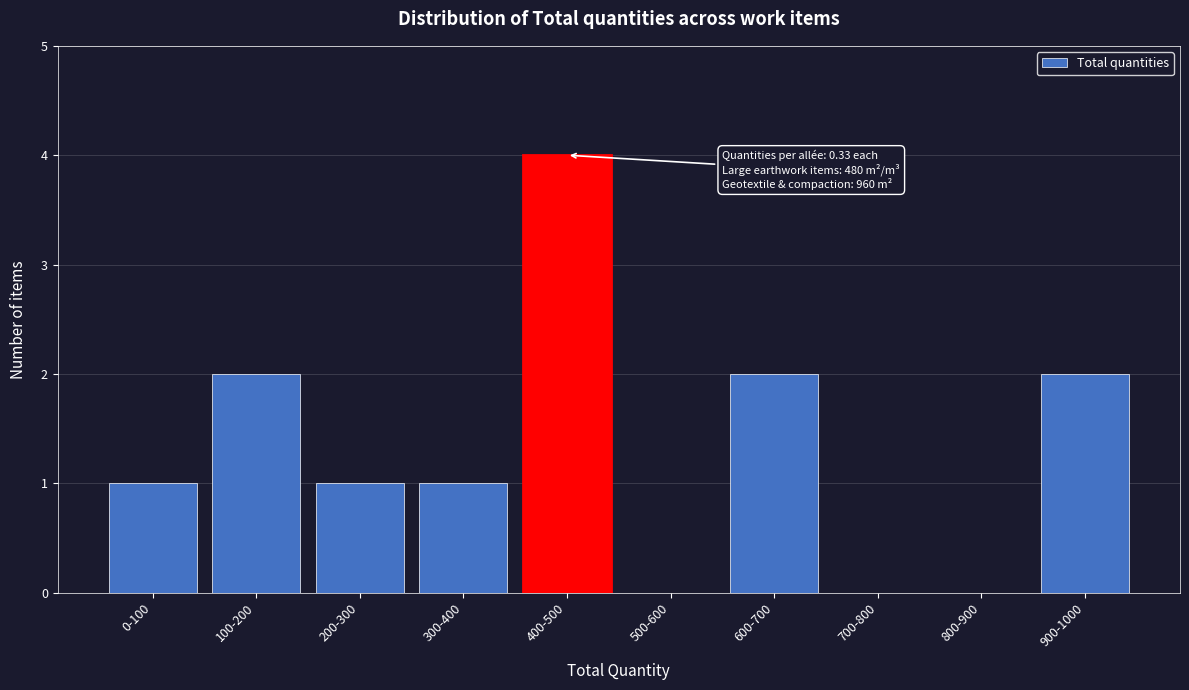

Reading left to right, list all the values displayed in this chart.

0-100=1	100-200=2	200-300=1	300-400=1	400-500=4	500-600=0	600-700=2	700-800=0	800-900=0	900-1000=2